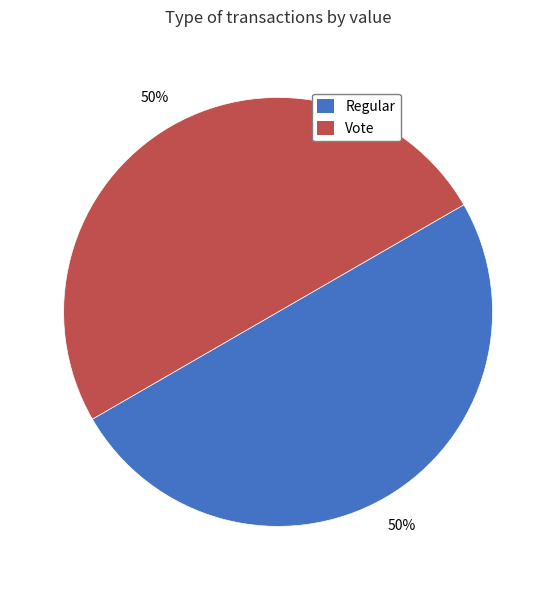

The Regular slice represents 63% of the pie. True or false?

False